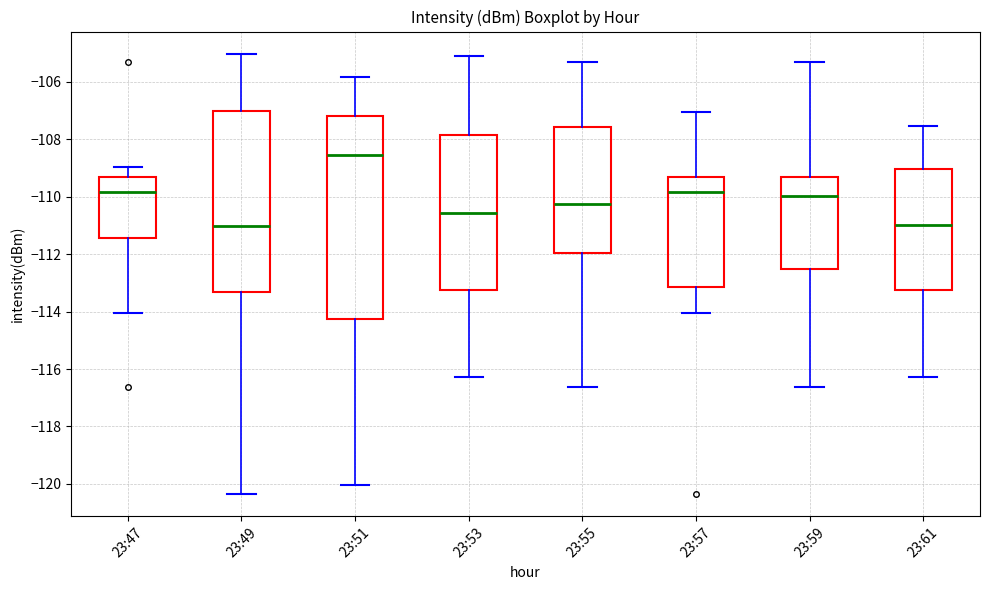

Comparing the boxes themselves (not the whiskers), which one is the tallest?

23:51